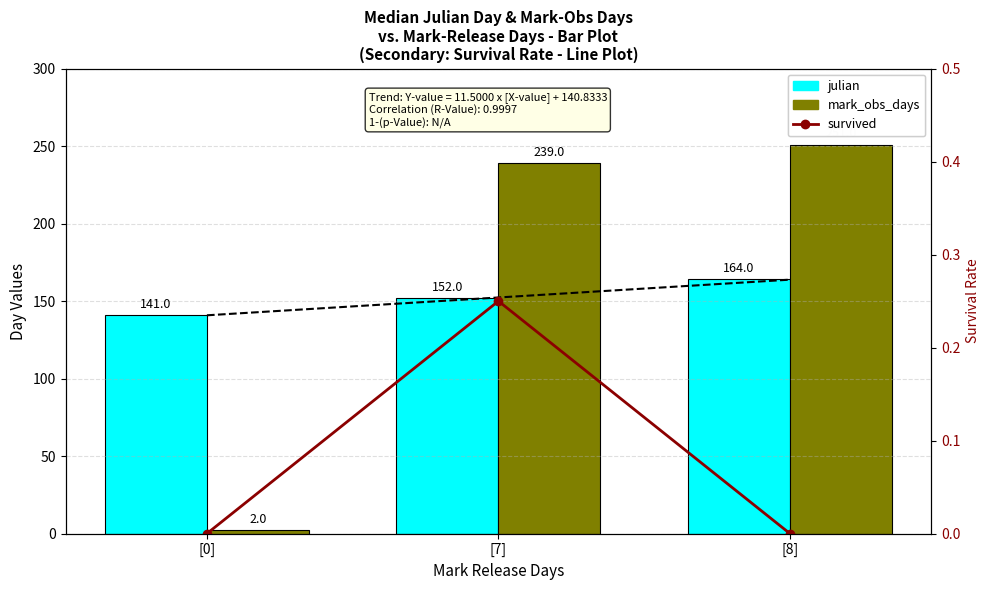

Is the value of survived at [7] greater than the value of mark_obs_days at [7]?

No